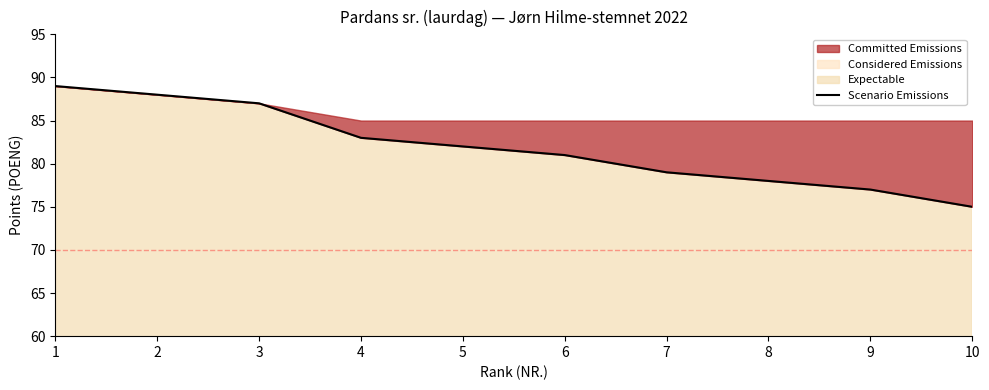

How many categories are shown in the chart?

10